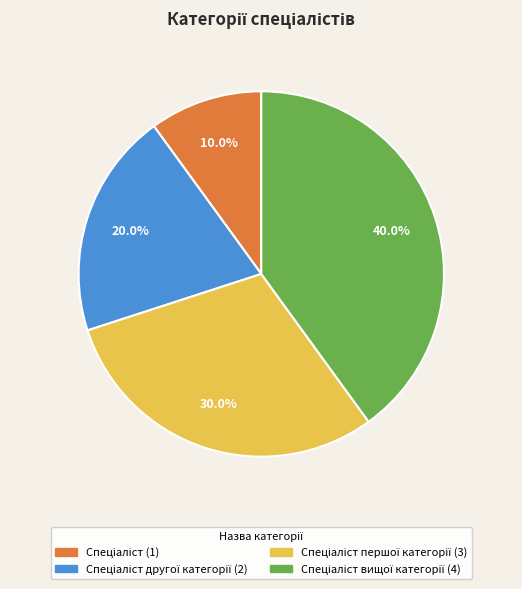

Is there any slice that represents more than half of the pie?

No